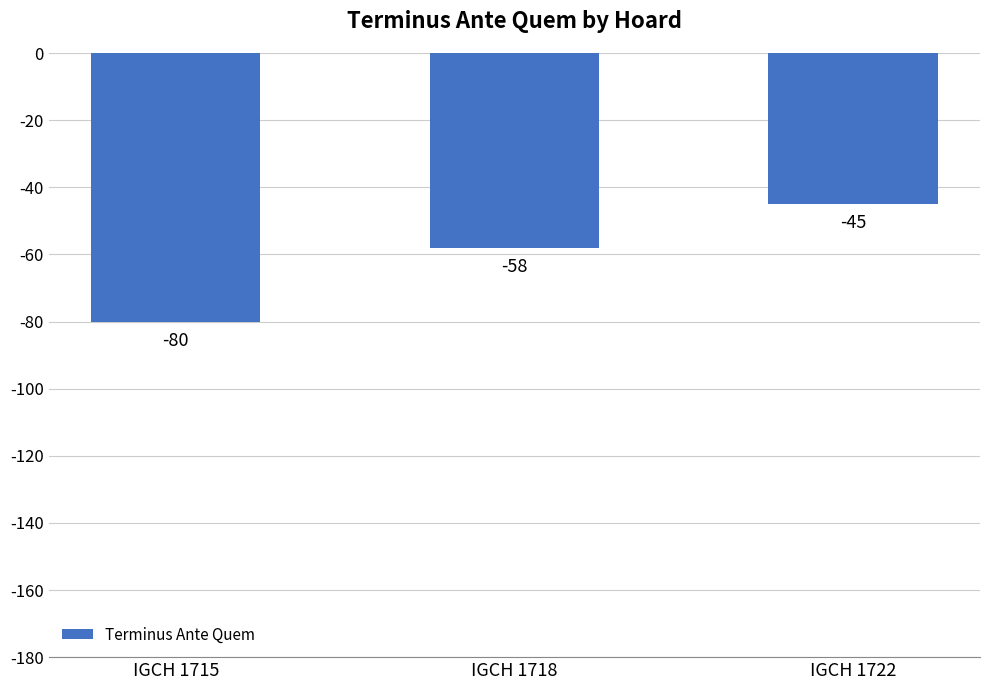

Does the chart contain stacked bars?

No